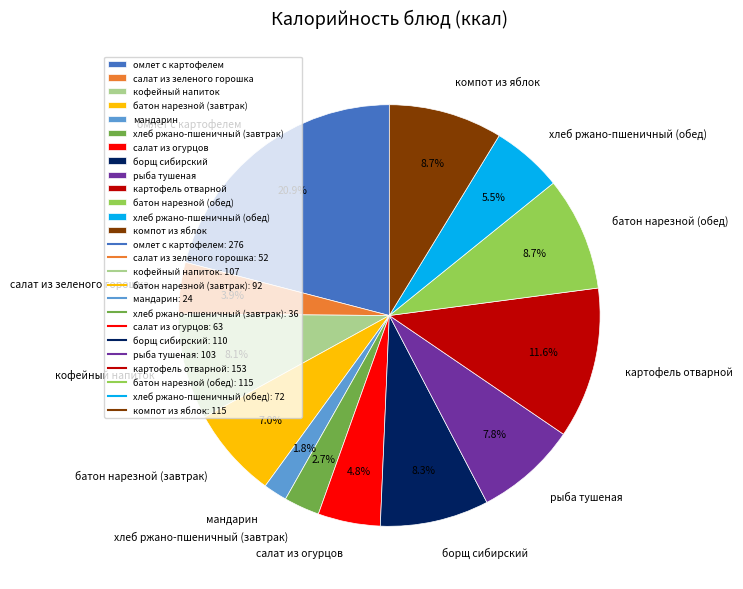

What percentage is the хлеб ржано-пшеничный (завтрак) slice, to the nearest percent?

3%